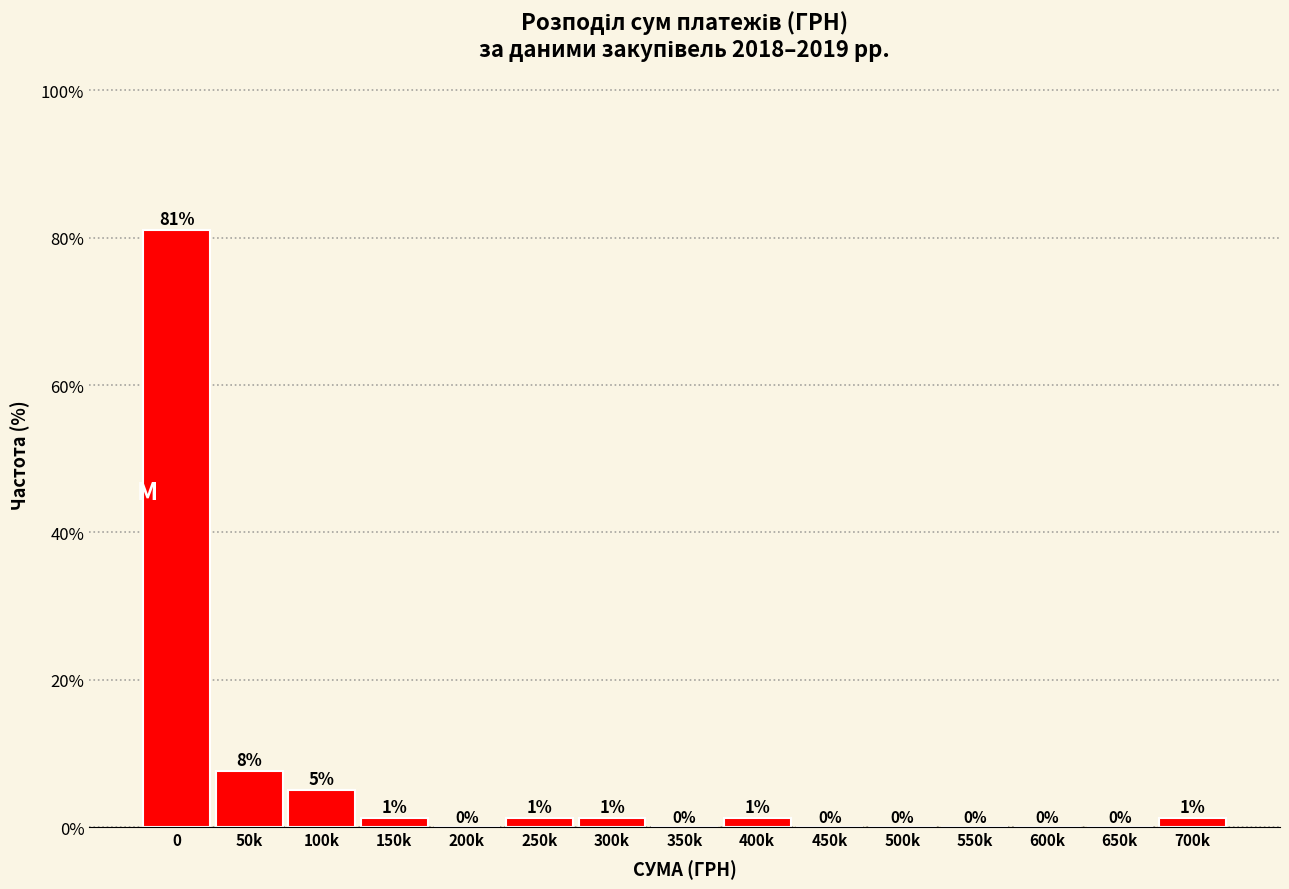

Read the value at 0.

81.0